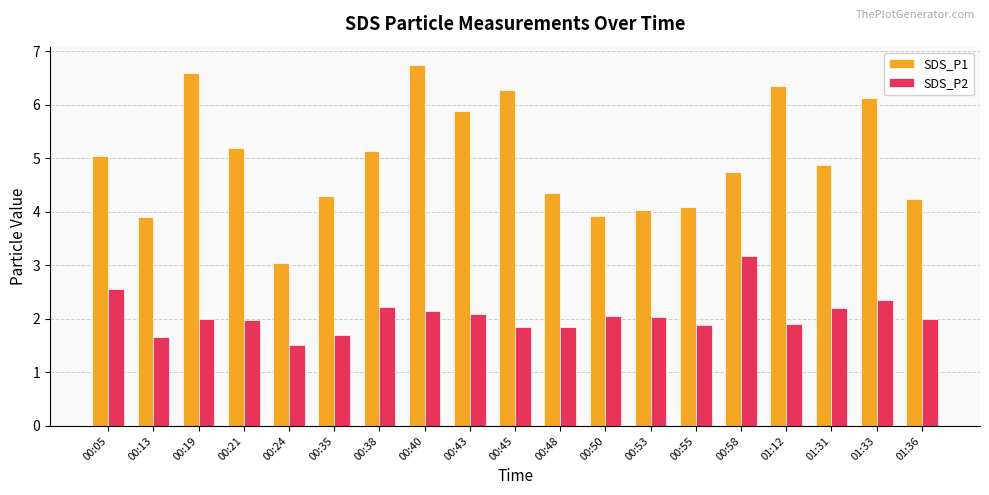

Rank the series by their average value, from lowest to highest.

SDS_P2, SDS_P1